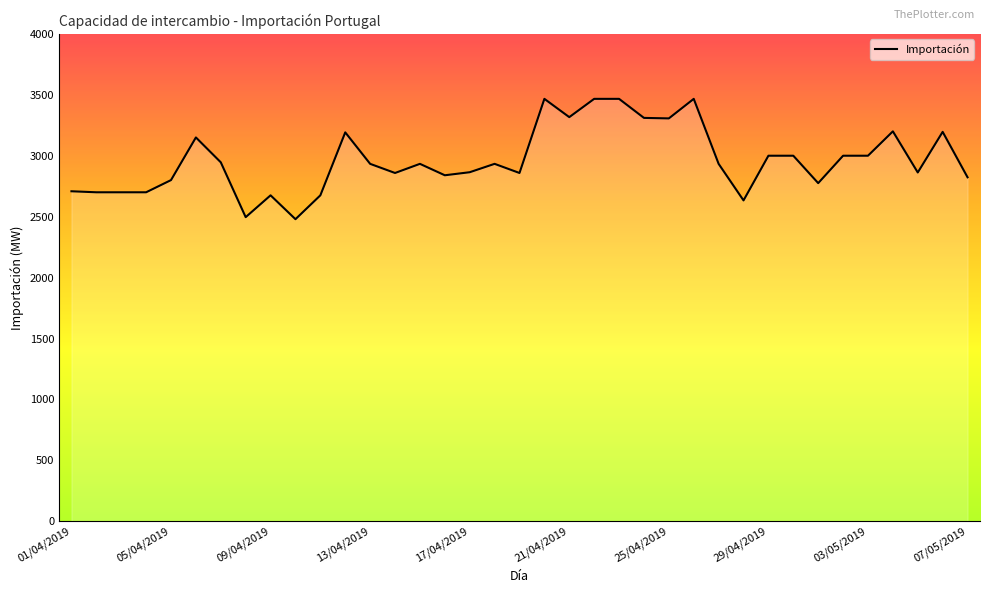

List the labels in order of value, smallest first.

10/04/2019, 08/04/2019, 28/04/2019, 09/04/2019, 11/04/2019, 02/04/2019, 03/04/2019, 04/04/2019, 01/04/2019, 01/05/2019, 05/04/2019, 07/05/2019, 16/04/2019, 14/04/2019, 19/04/2019, 05/05/2019, 17/04/2019, 13/04/2019, 15/04/2019, 18/04/2019, 27/04/2019, 07/04/2019, 29/04/2019, 30/04/2019, 02/05/2019, 03/05/2019, 06/04/2019, 12/04/2019, 06/05/2019, 04/05/2019, 25/04/2019, 24/04/2019, 21/04/2019, 20/04/2019, 22/04/2019, 23/04/2019, 26/04/2019